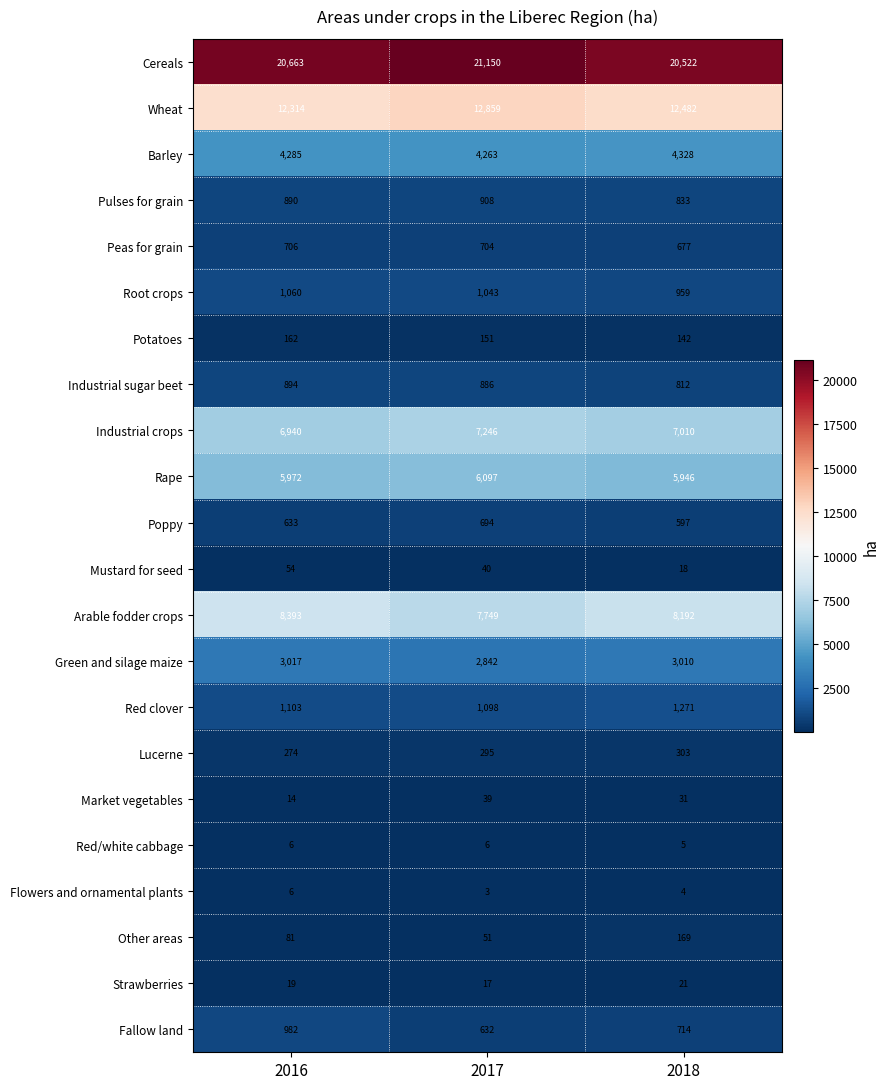

At which category does the chart reach its peak across all series?

2017